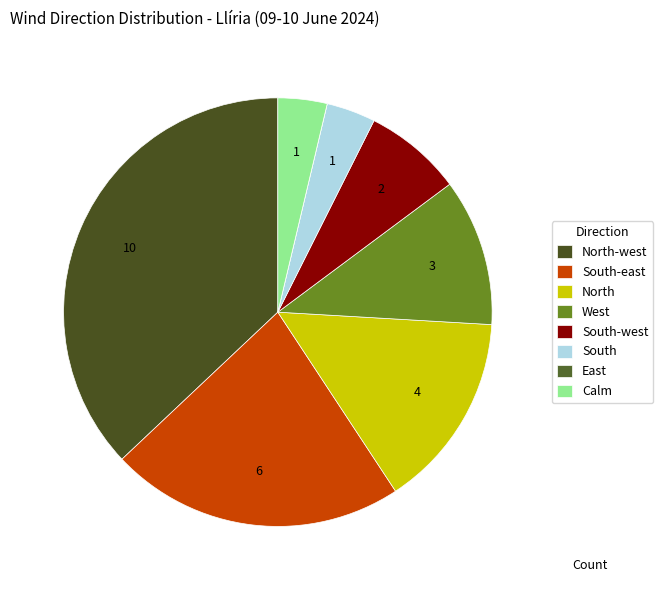

True or false: East accounts for 0% of the total.

True